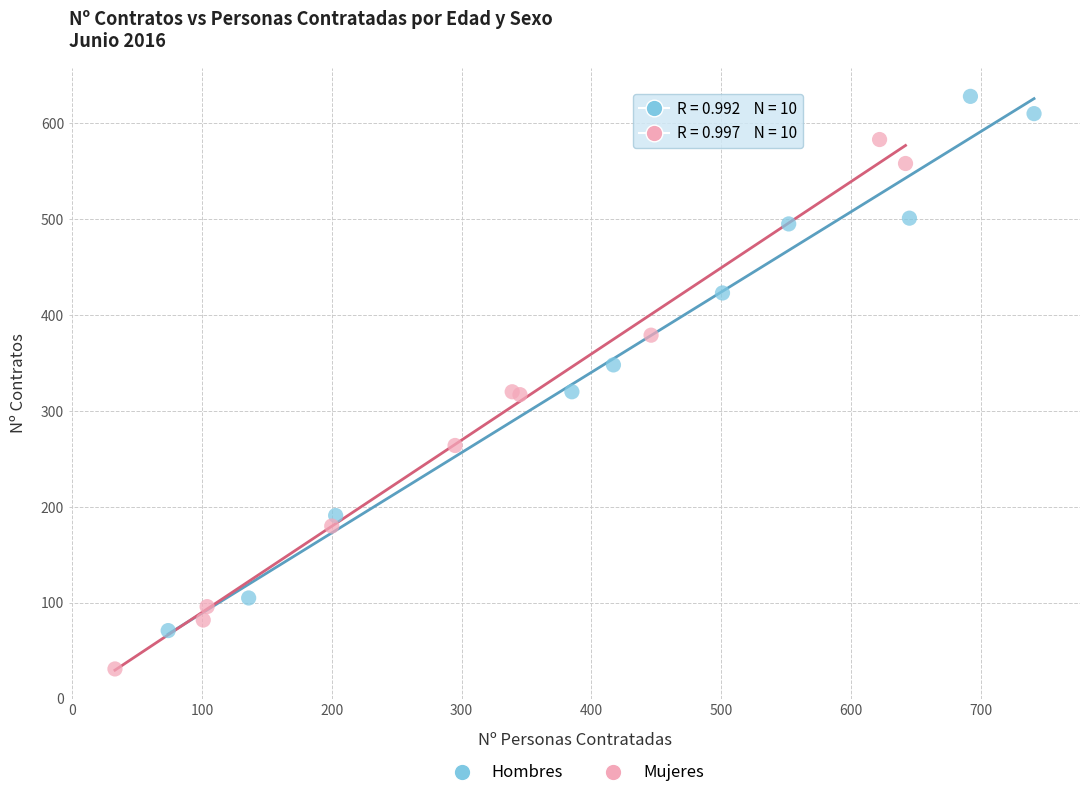

Which series contains the lowest Y value?

Mujeres